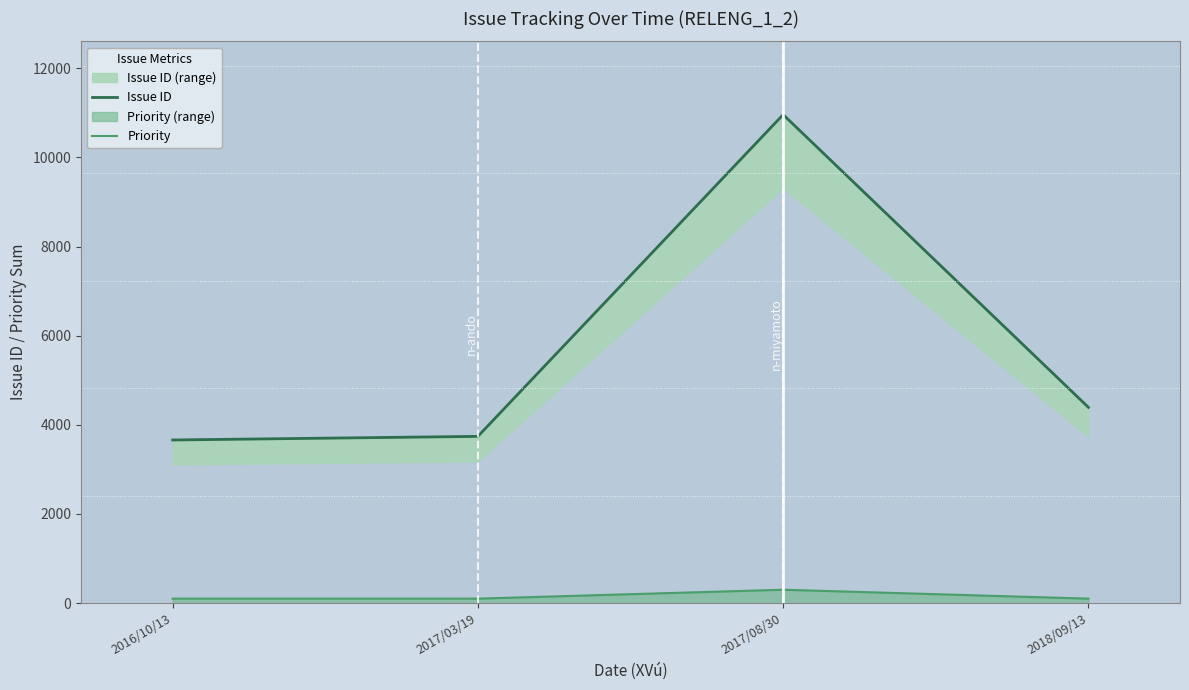

What is the total value across all series at 2018/09/13?

4492